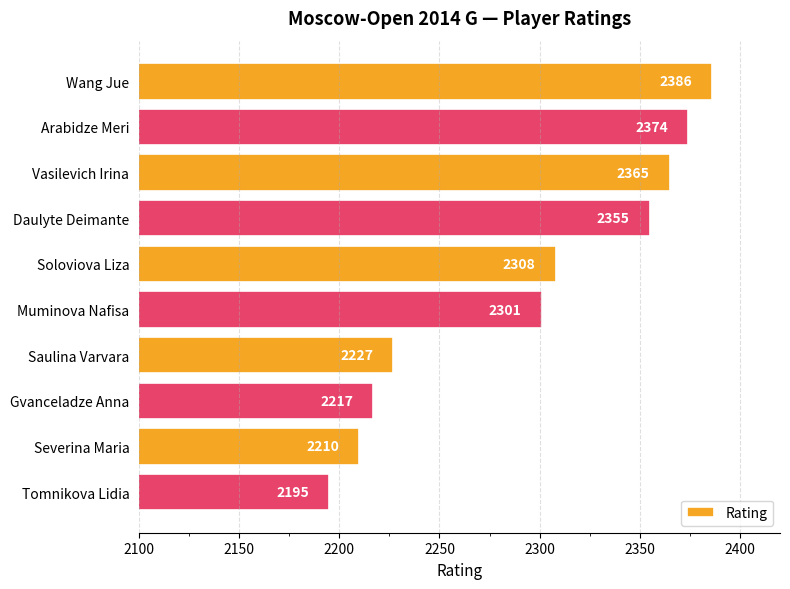

What is the difference between the values at Gvanceladze Anna and Arabidze Meri?

157